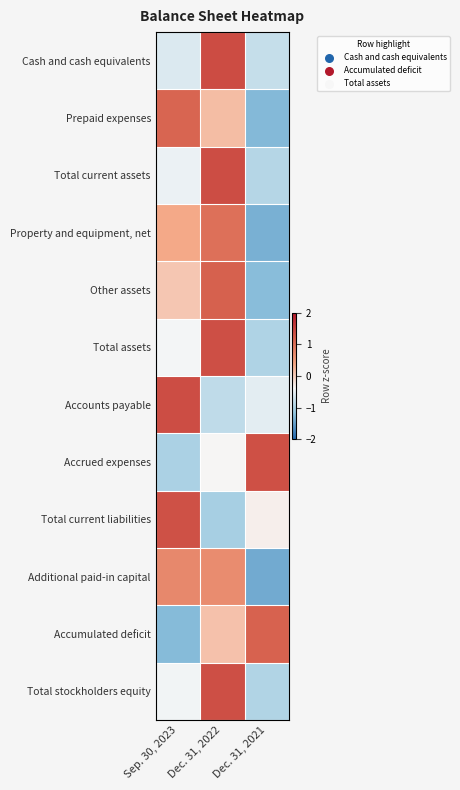

At which category is the sum across all series the highest?

Dec. 31, 2022